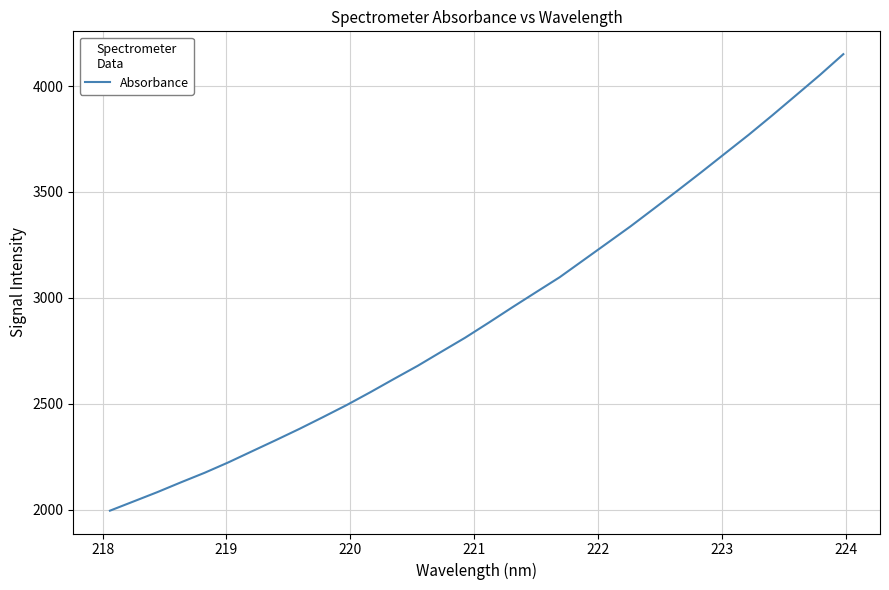

What is the greatest value displayed?

4150.6